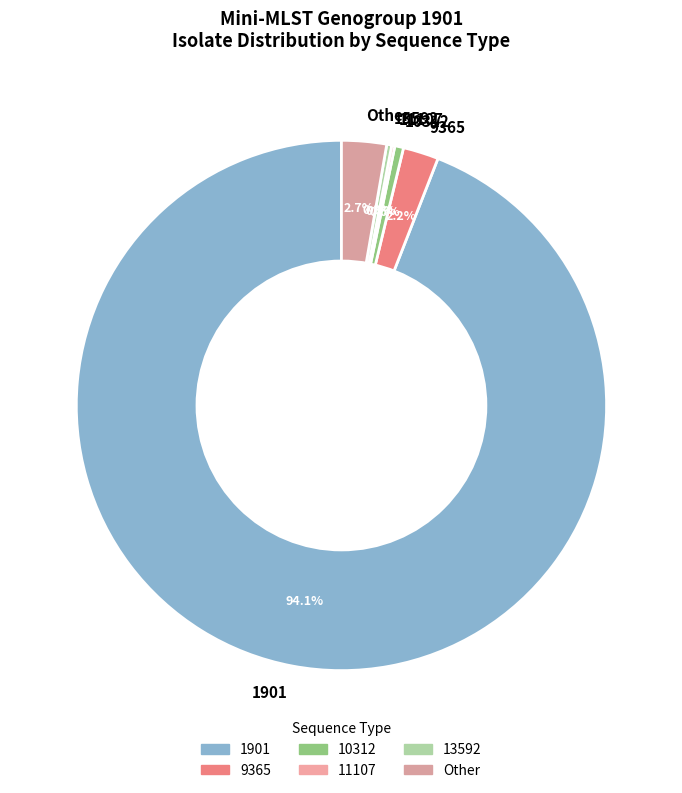

Does any single category account for the majority?

Yes